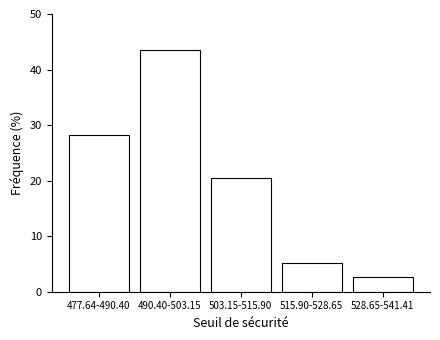

Reading left to right, list all the values displayed in this chart.

477.64-490.40=28.2	490.40-503.15=43.6	503.15-515.90=20.5	515.90-528.65=5.1	528.65-541.41=2.6